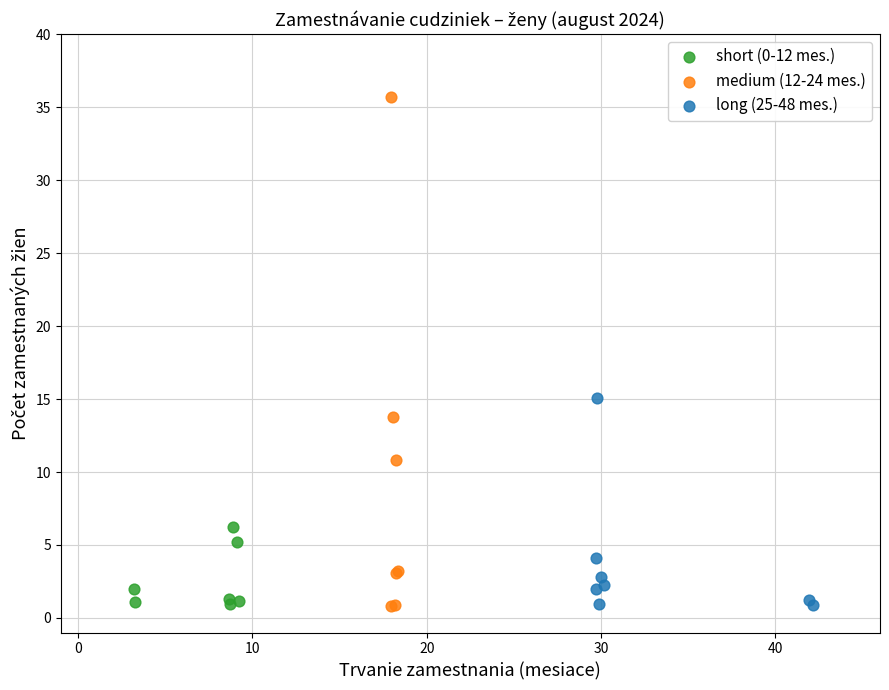

Which series contains the highest Y value?

medium (12-24 mes.)